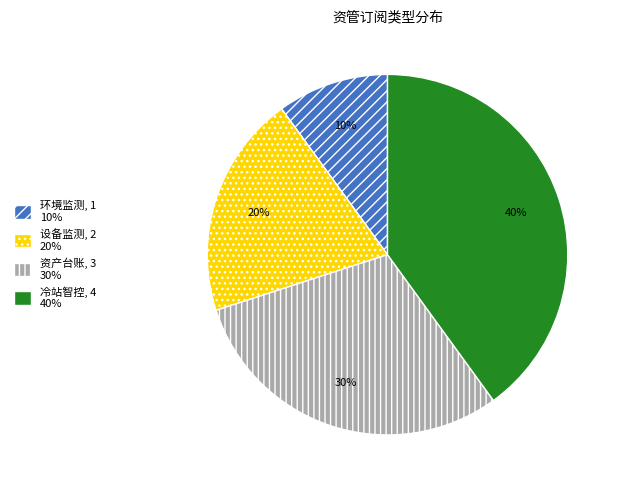

Is it true that 设备监测 is 28% of the pie?

False